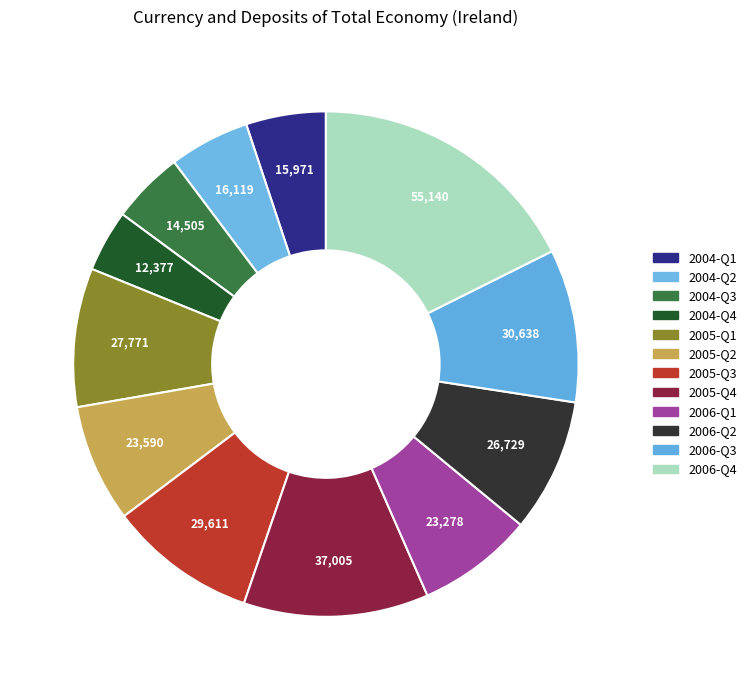

Rank the categories by value from highest to lowest.

2006-Q4, 2005-Q4, 2006-Q3, 2005-Q3, 2005-Q1, 2006-Q2, 2005-Q2, 2006-Q1, 2004-Q2, 2004-Q1, 2004-Q3, 2004-Q4